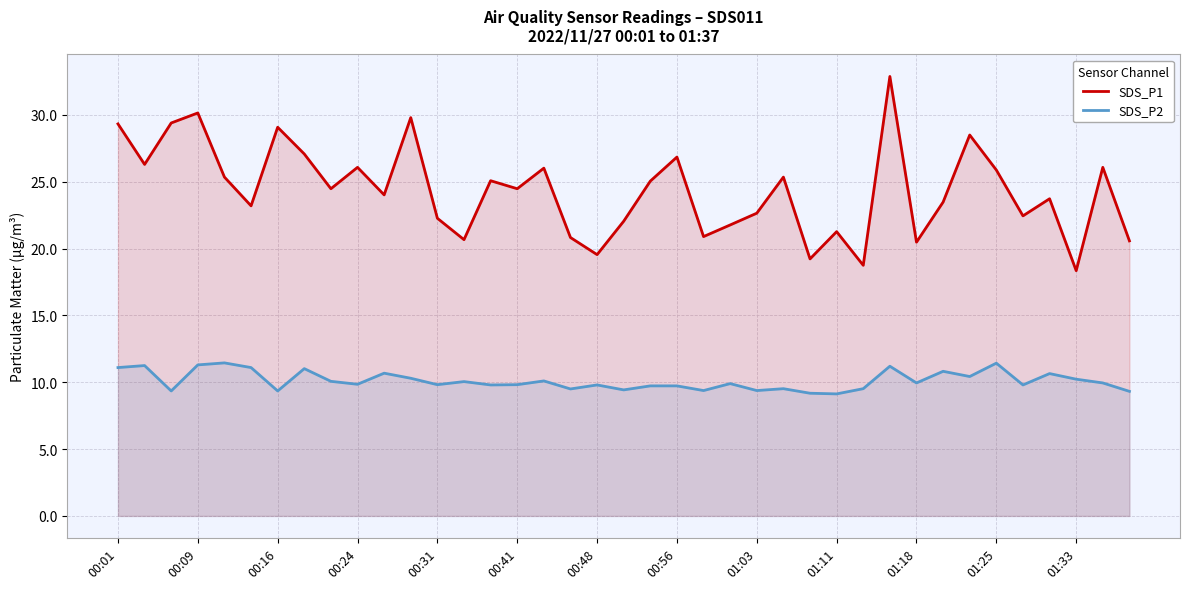

Which has a higher value, 19 or 14?

14